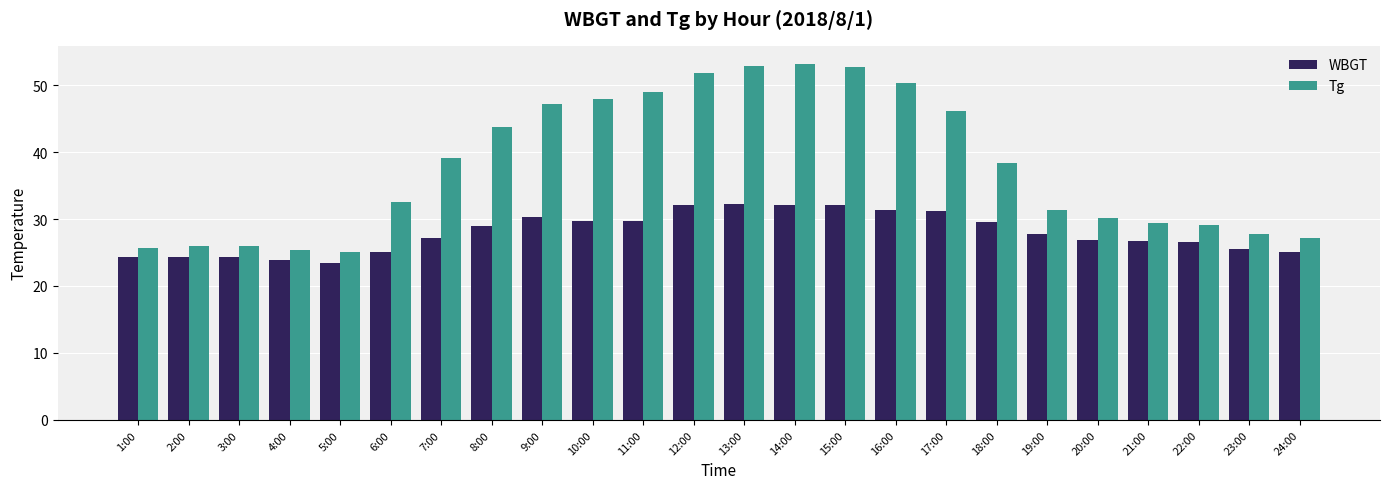

Between 5:00 and 9:00, which series saw the biggest shift?

Tg